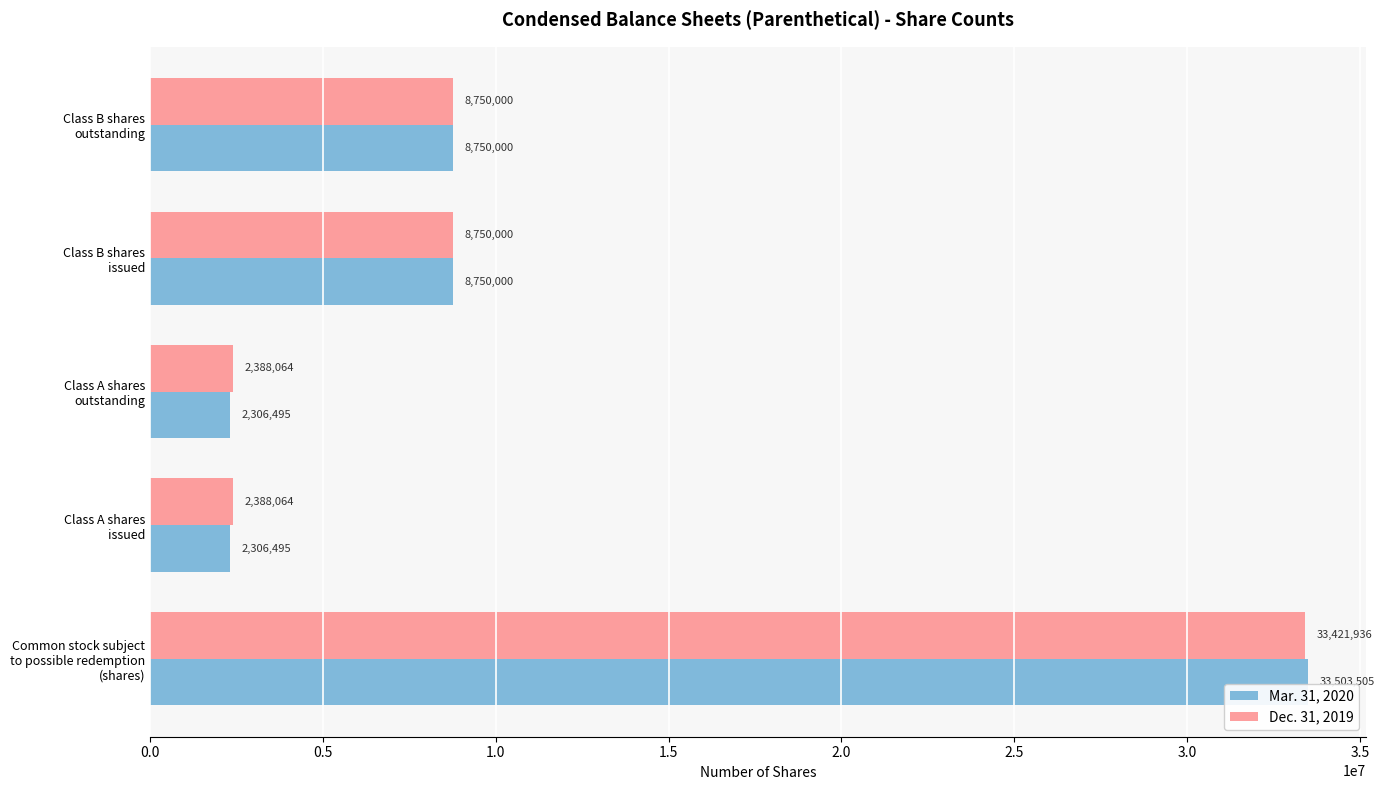

What is the average value of the Mar. 31, 2020 series?

11123299